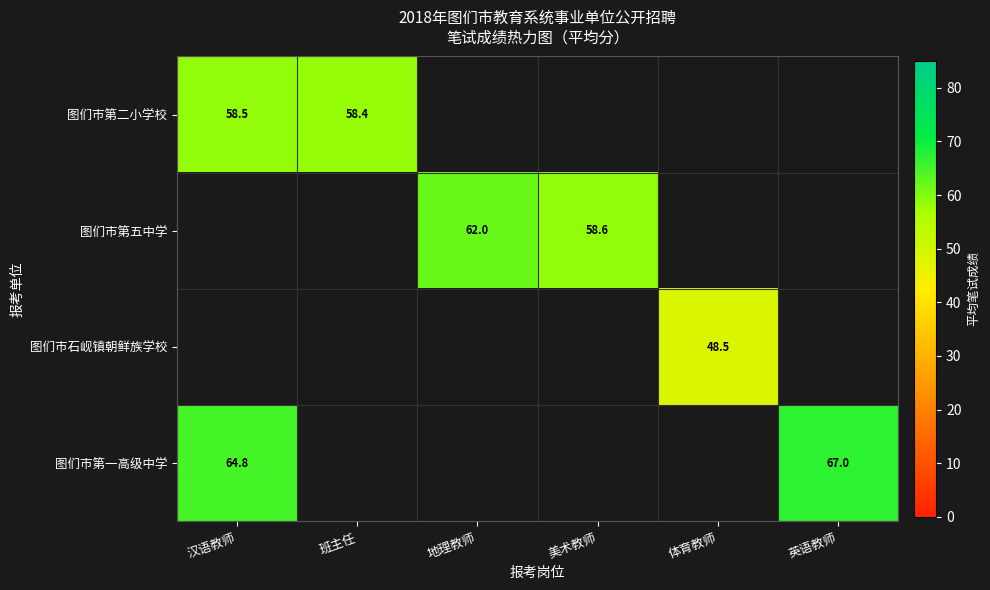

Is it true that 图们市第五中学 equals 19.2 at 美术教师?

False